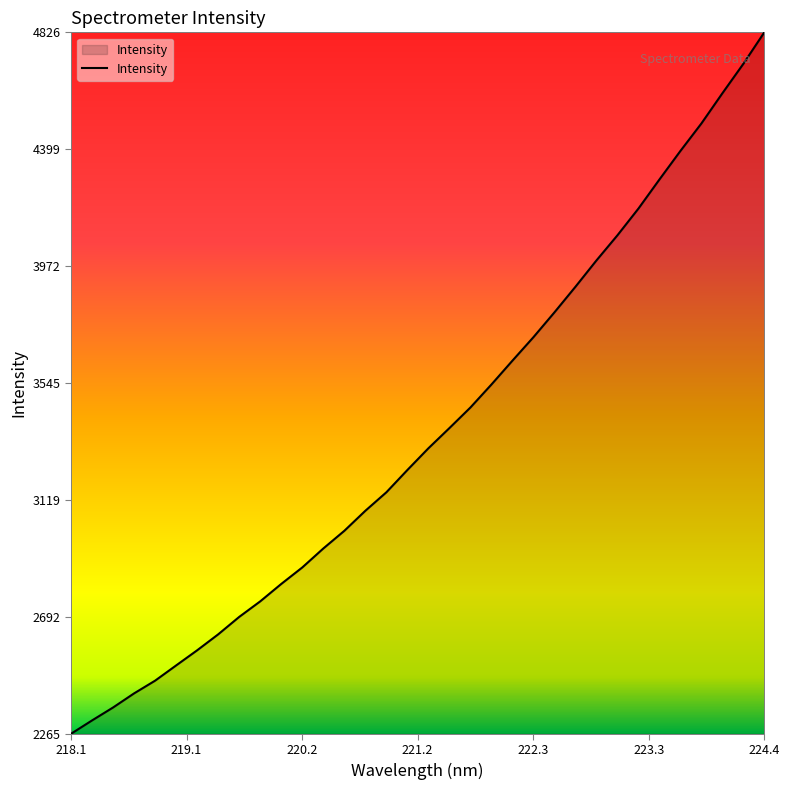

What is the difference between the maximum and minimum values?

2560.8